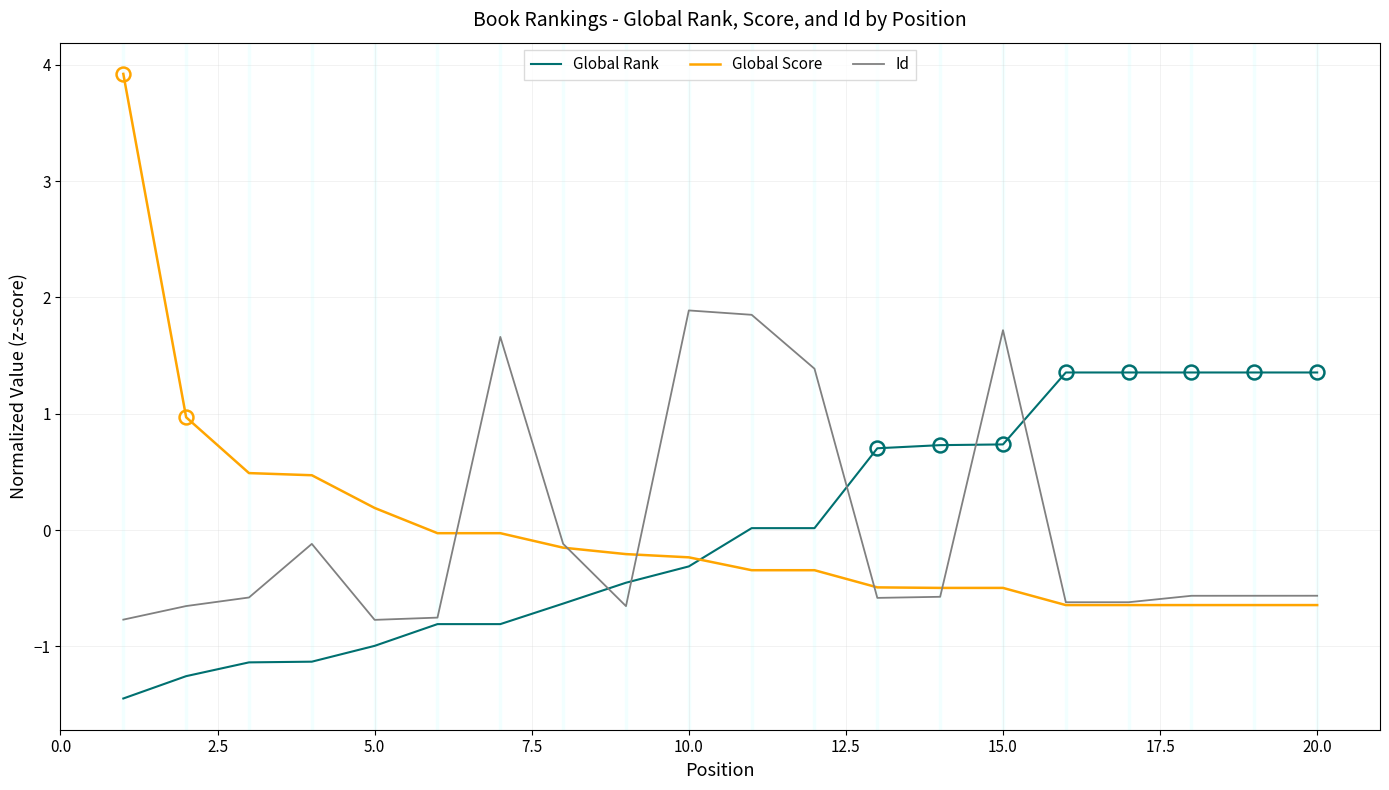

True or false: Global Rank and Id cross at least once.

True